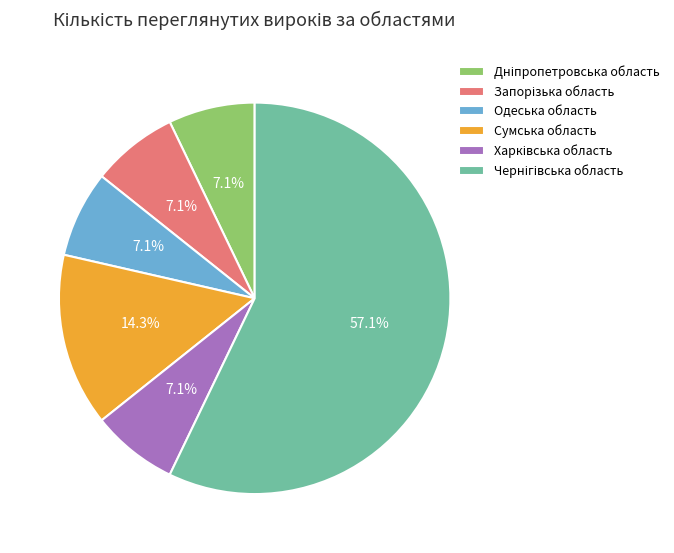

What portion of the pie excludes Одеська область?

92.9%